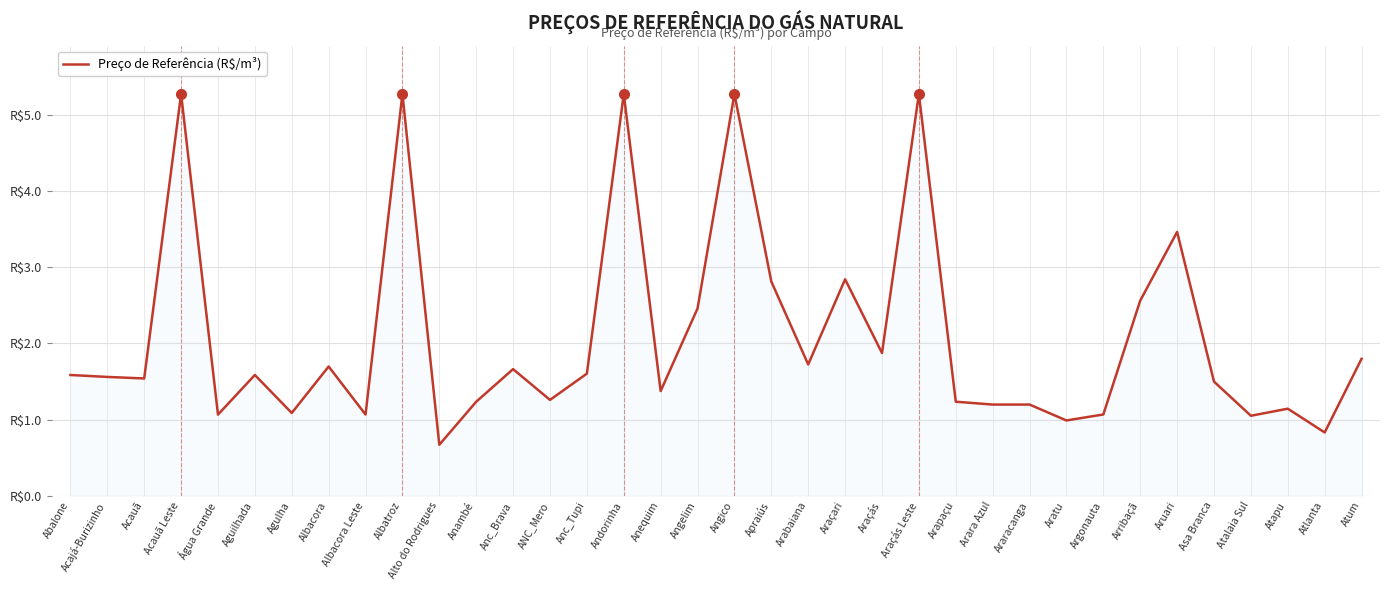

Reading left to right, list all the values displayed in this chart.

Abalone=1.6	Acajá-Burizinho=1.6	Acauã=1.5	Acauã Leste=5.3	Água Grande=1.1	Aguilhada=1.6	Agulha=1.1	Albacora=1.7	Albacora Leste=1.1	Albatroz=5.3	Alto do Rodrigues=0.7	Anambé=1.2	Anc_Brava=1.7	ANC_Mero=1.3	Anc_Tupi=1.6	Andorinha=5.3	Anequim=1.4	Angelim=2.5	Angico=5.3	Apraiús=2.8	Arabaiana=1.7	Araçari=2.8	Araçás=1.9	Araçás Leste=5.3	Arapaçu=1.2	Arara Azul=1.2	Araracanga=1.2	Aratu=1.0	Argonauta=1.1	Arribaçã=2.6	Aruari=3.5	Asa Branca=1.5	Atalaia Sul=1.0	Atapu=1.1	Atlanta=0.8	Atum=1.8